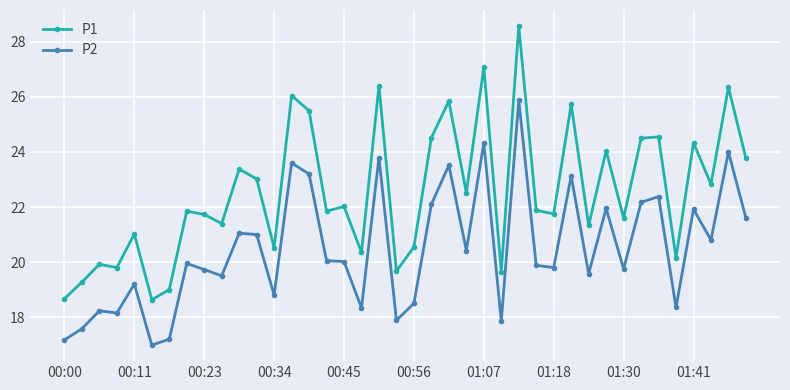

Rank the series by their maximum value, from highest to lowest.

P1, P2